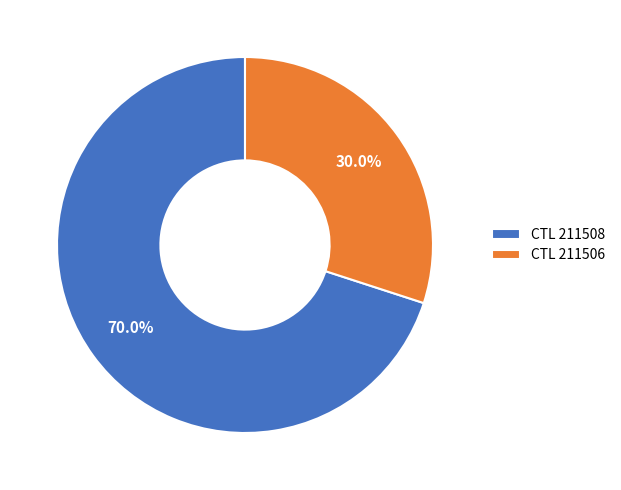

Rank the categories by value from lowest to highest.

CTL 211506, CTL 211508